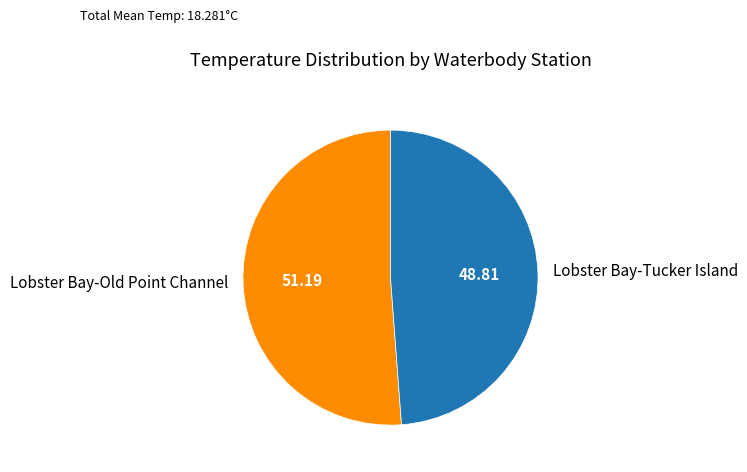

Is there any slice that represents more than half of the pie?

Yes